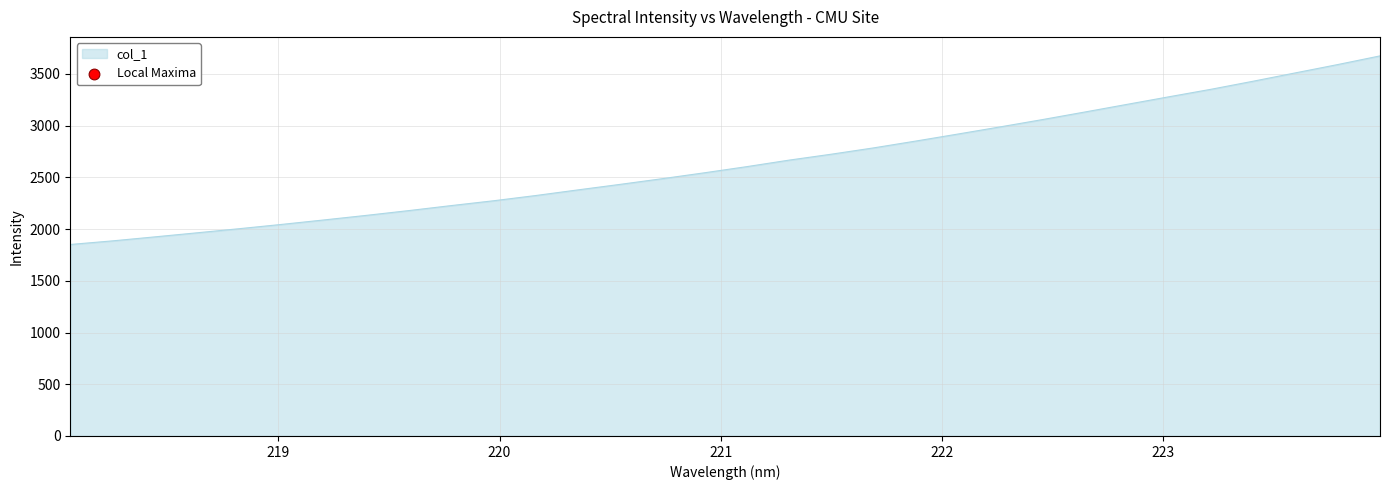

What is the maximum value shown in the chart?

3674.1